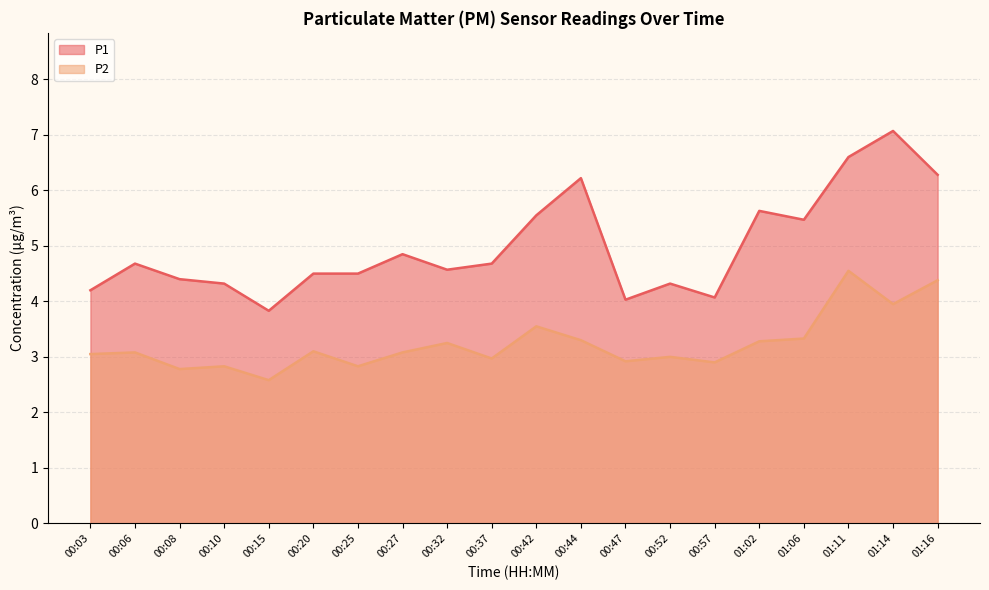

Reading right to left, what are all the values shown in this chart?

P1: 6.3	7.1	6.6	5.5	5.6	4.1	4.3	4.0	6.2	5.5	4.7	4.6	4.8	4.5	4.5	3.8	4.3	4.4	4.7	4.2
P2: 4.4	4.0	4.5	3.3	3.3	2.9	3.0	2.9	3.3	3.5	3.0	3.2	3.1	2.8	3.1	2.6	2.8	2.8	3.1	3.0